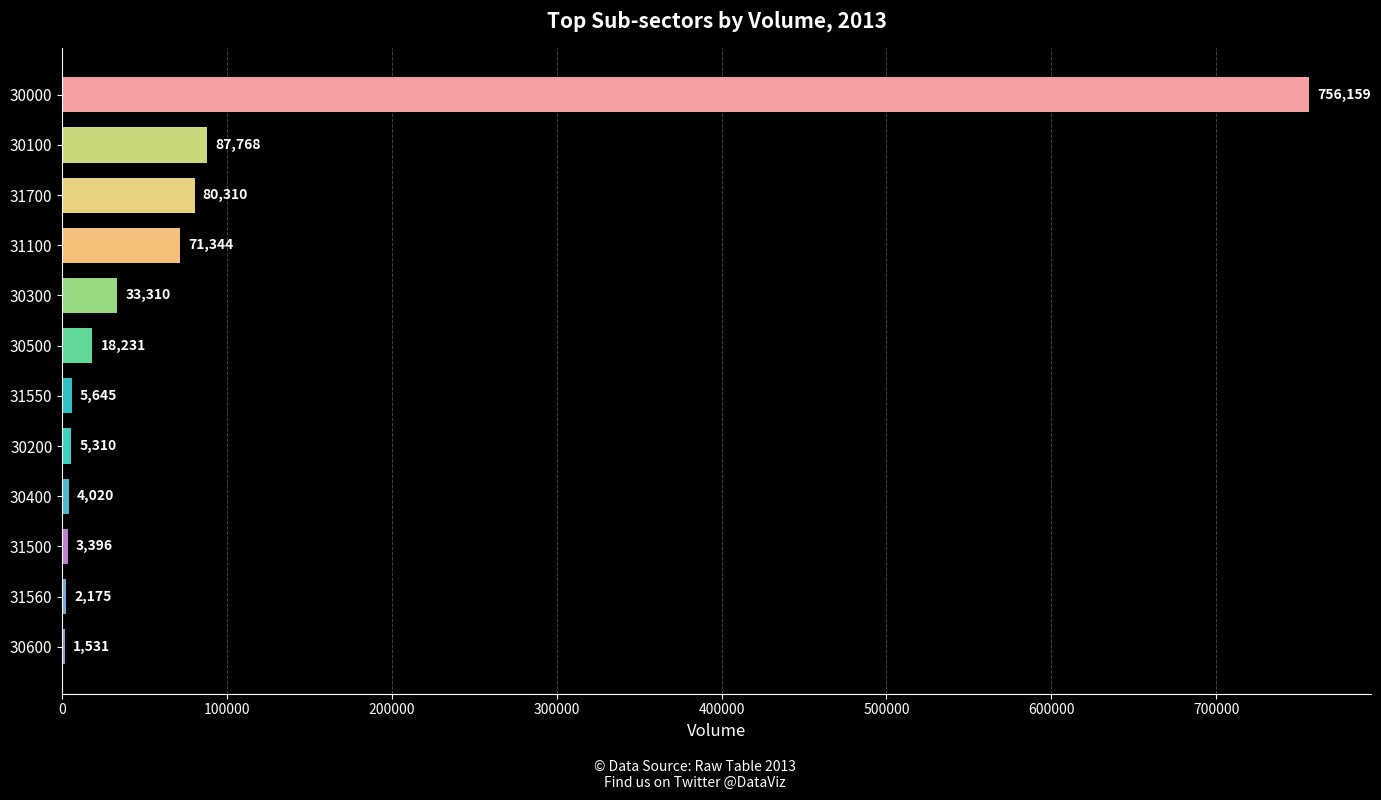

Reading bottom to top, what are all the values shown in this chart?

30600=1531	31560=2175	31500=3396	30400=4020	30200=5310	31550=5645	30500=18231	30300=33310	31100=71344	31700=80310	30100=87768	30000=756159